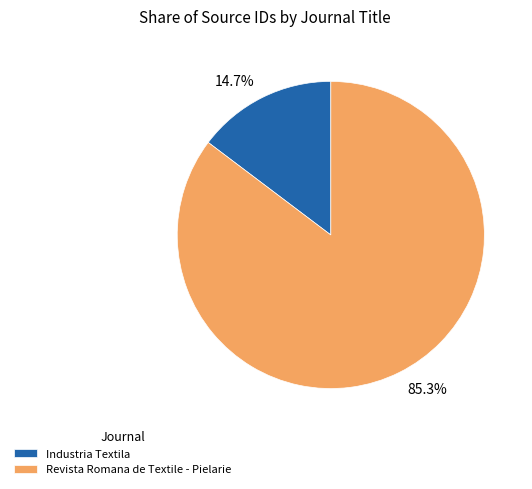

Do Revista Romana de Textile - Pielarie and Industria Textila together represent more than half of the pie?

Yes